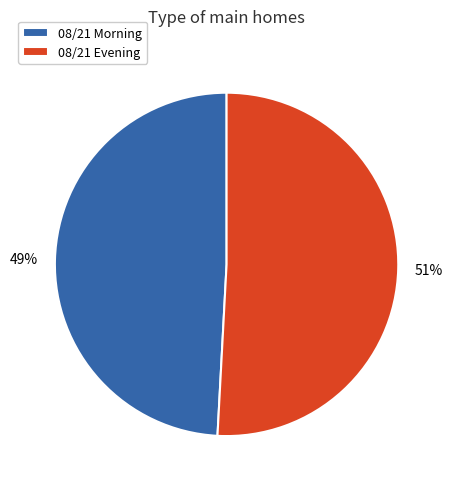

Count the number of slices in the pie.

2